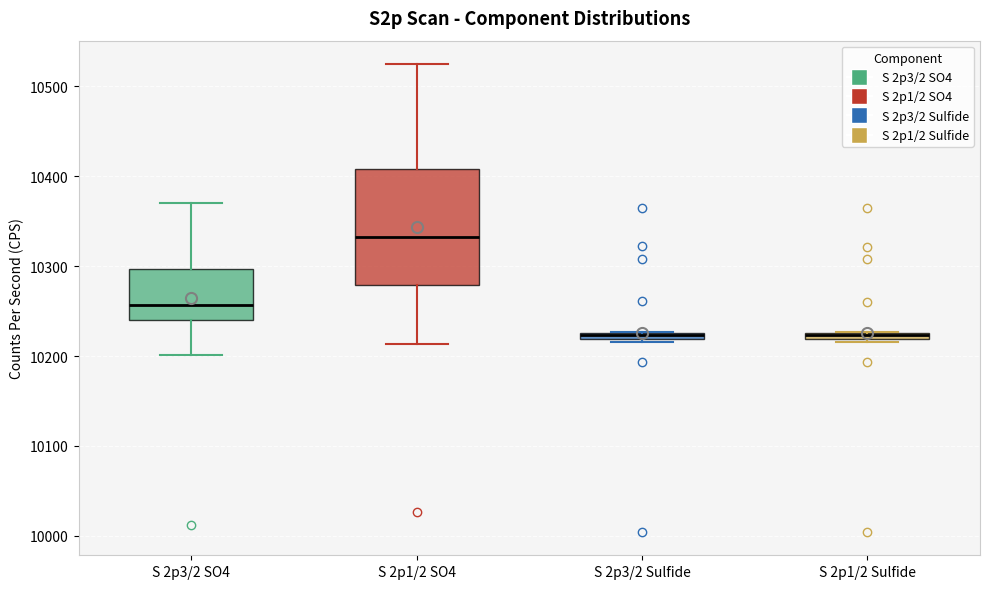

Which box is the tallest, from its lower edge to its upper edge?

S 2p1/2 SO4